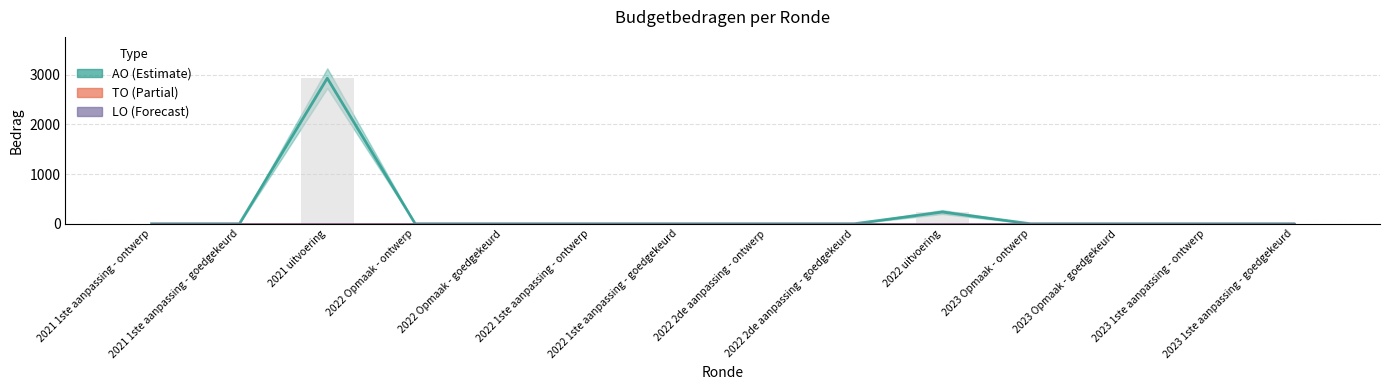

At which category does the chart reach its minimum across all series?

2021 1ste aanpassing - ontwerp